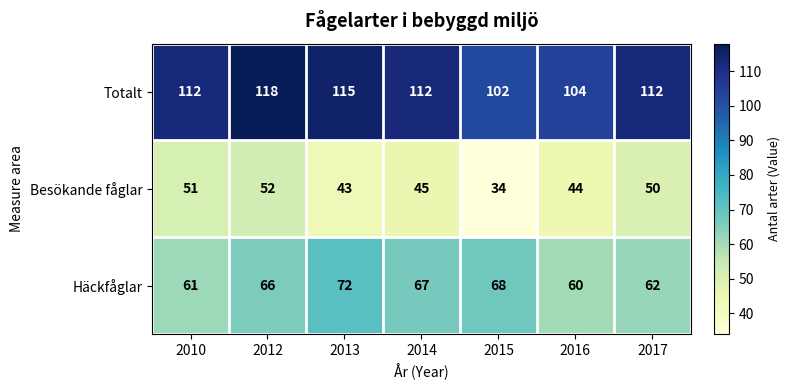

At which label is Besökande fåglar closest to 43?

2013